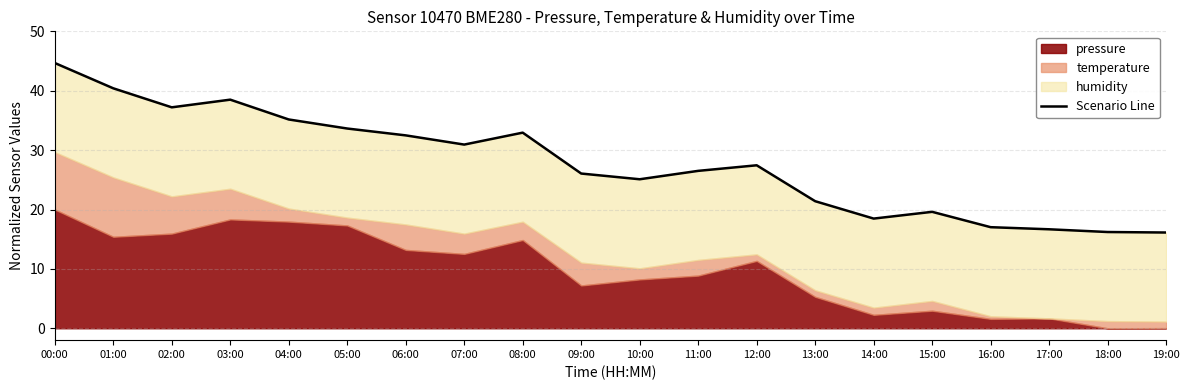

Rank the categories by value from highest to lowest.

00:00, 01:00, 03:00, 02:00, 04:00, 05:00, 08:00, 06:00, 07:00, 12:00, 11:00, 09:00, 10:00, 13:00, 15:00, 14:00, 16:00, 17:00, 18:00, 19:00